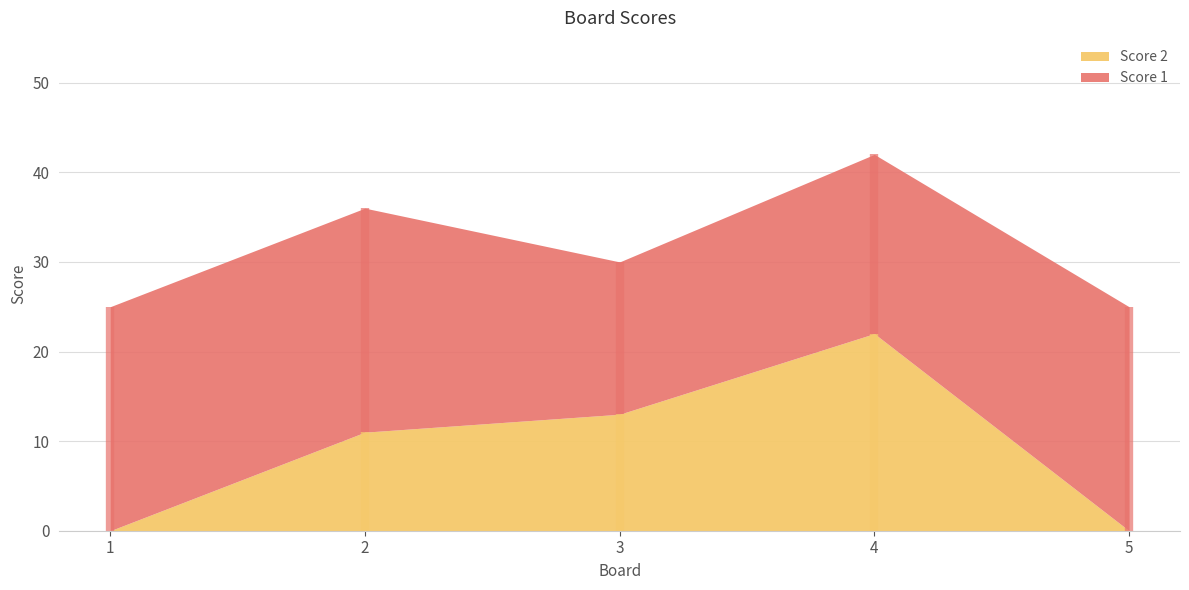

What is the value of the Score 1 point at the 1st from the left?

25